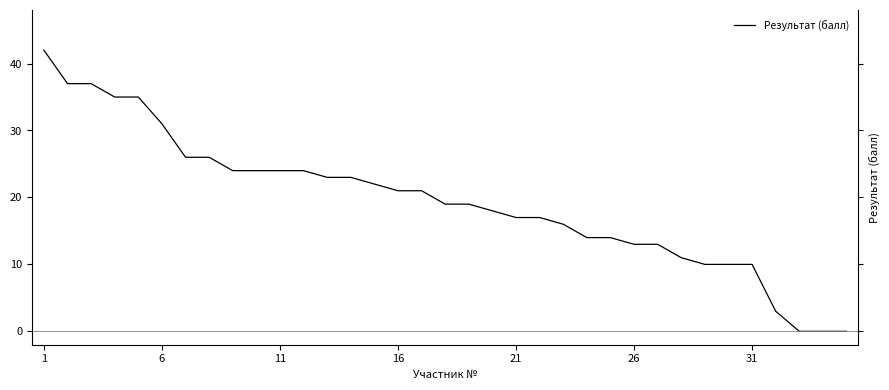

Does the chart display data point markers on the line(s)?

No